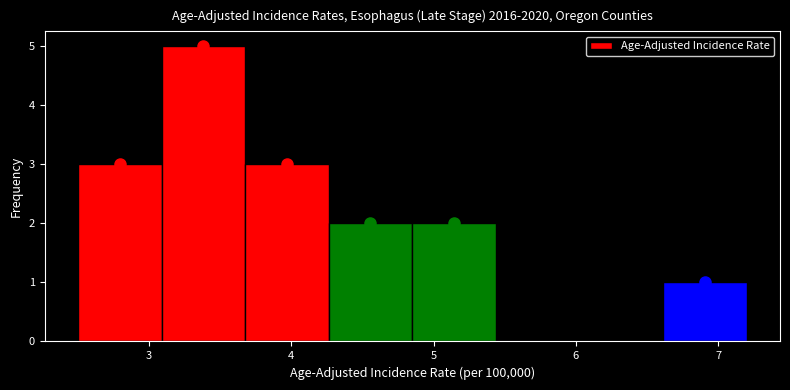

What is the height of the bar covering 3.1 to 3.7 on the x-axis? Neither the bar edges nor the heights are printed on the chart, so give them approximately, as read against the axes.

5